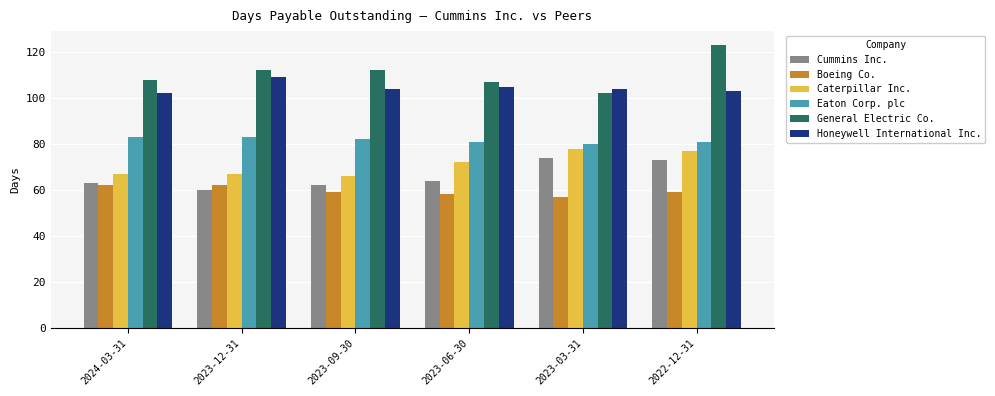

At 2022-12-31, list the series in order from largest to smallest.

General Electric Co., Honeywell International Inc., Eaton Corp. plc, Caterpillar Inc., Cummins Inc., Boeing Co.